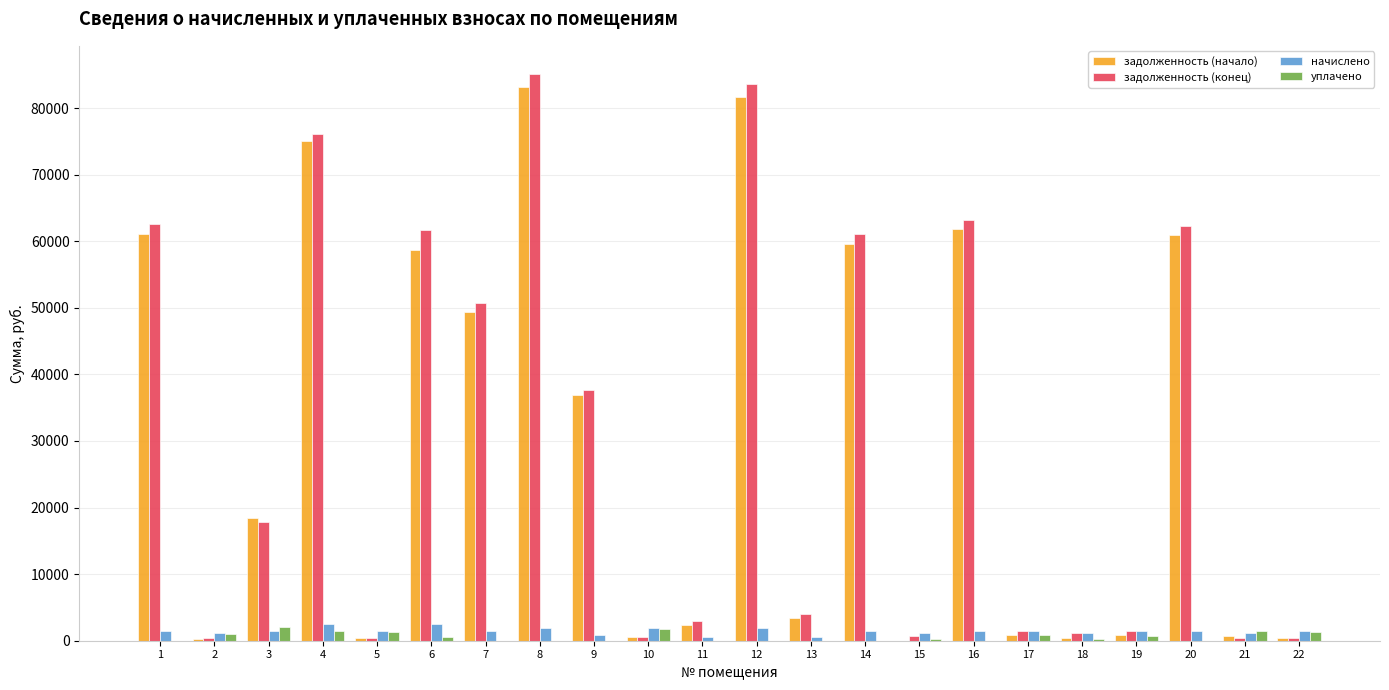

The value of уплачено at 12 is 0.0. True or false?

True